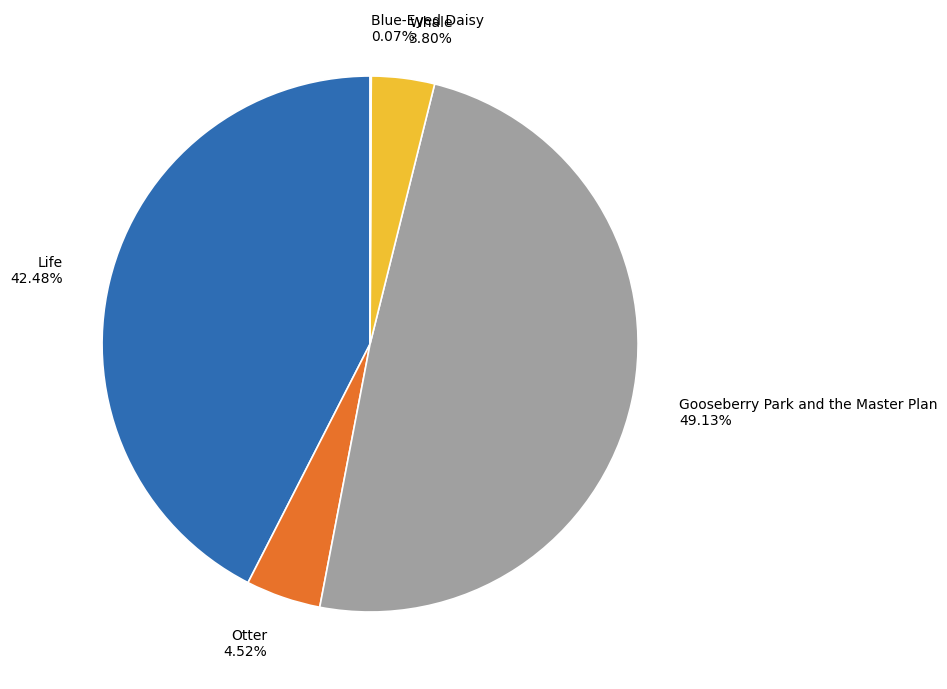

The Gooseberry Park and the Master Plan slice represents 49% of the pie. True or false?

True